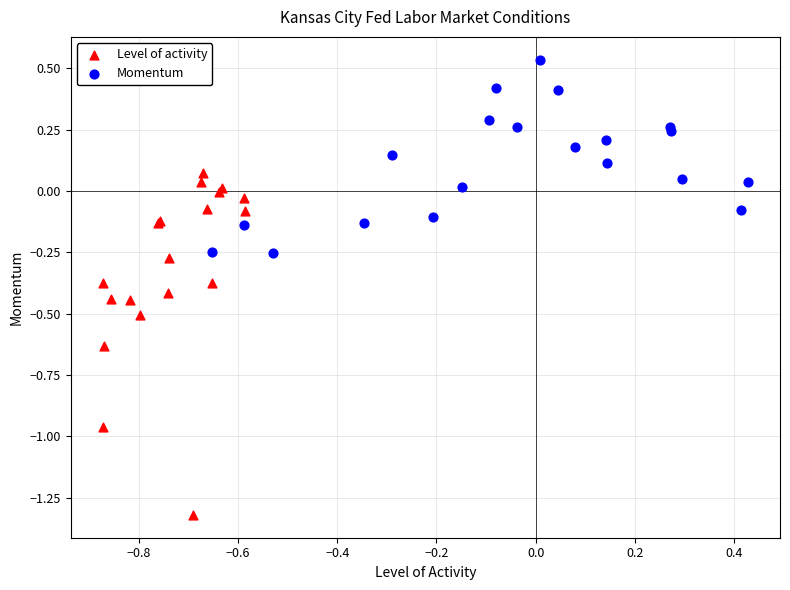

Which series contains the lowest Y value?

Level of activity